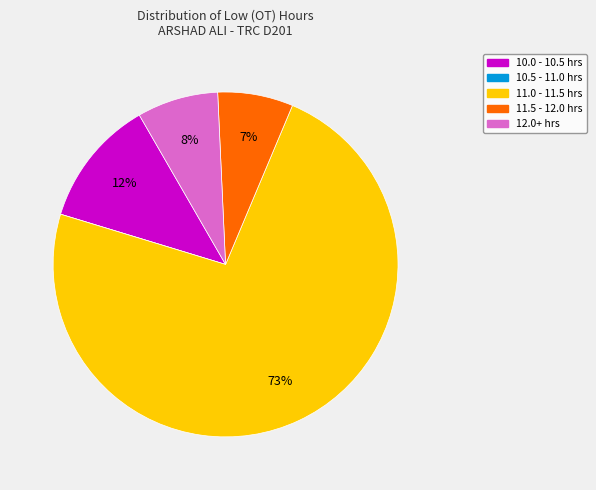

To the nearest percent, what is the difference between the largest and smallest slice percentages?

73%